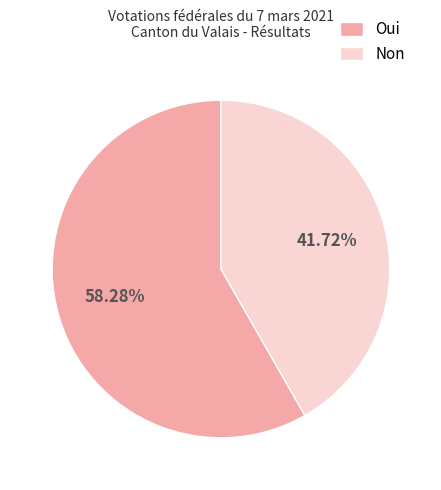

To the nearest percent, what is the average slice percentage?

50%